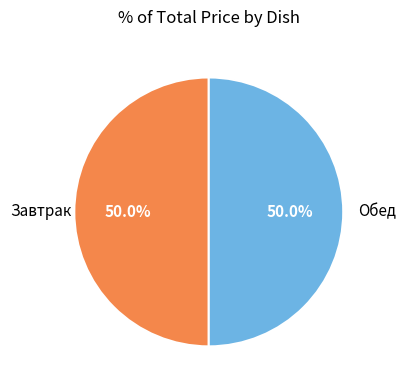

How many slices are in this pie chart?

2